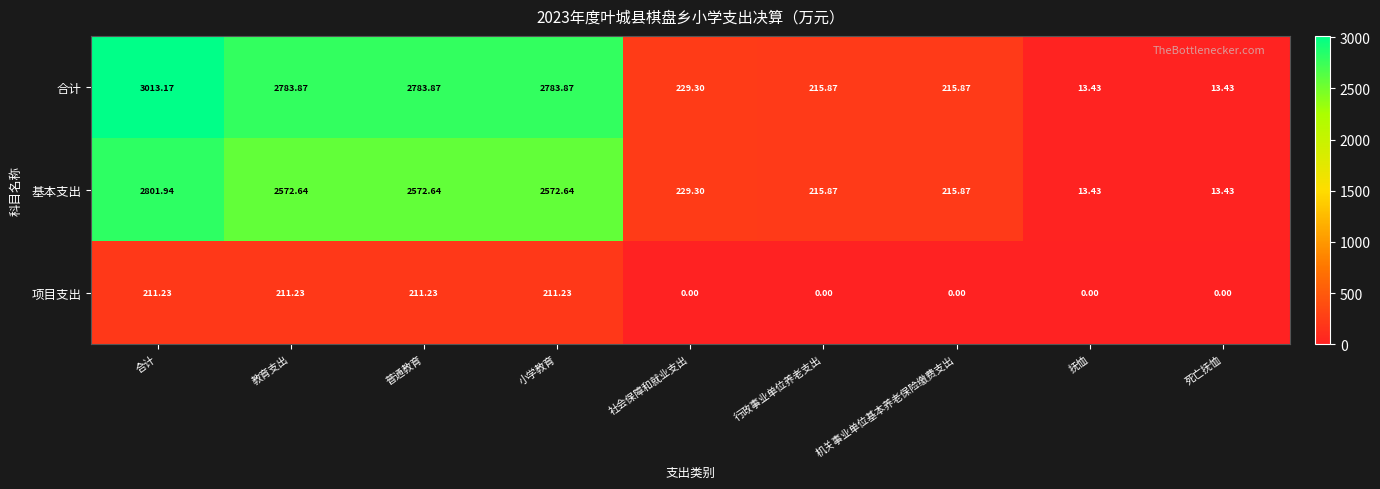

At which category is the sum across all series the highest?

合计